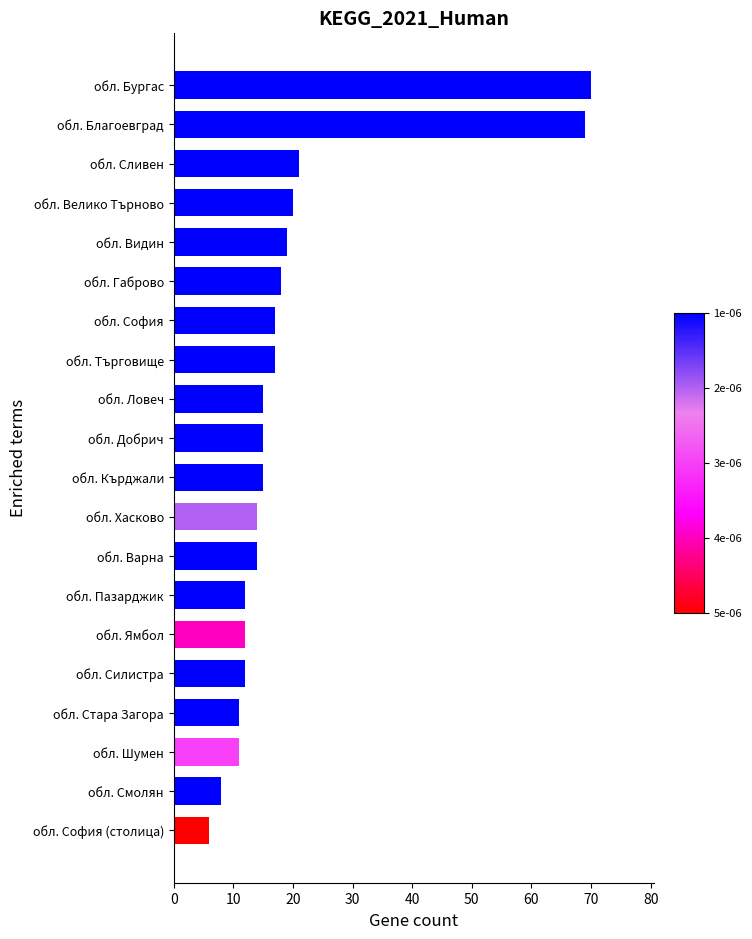

Reading top to bottom, transcribe all the data shown in this chart.

70	69	21	20	19	18	17	17	15	15	15	14	14	12	12	12	11	11	8	6